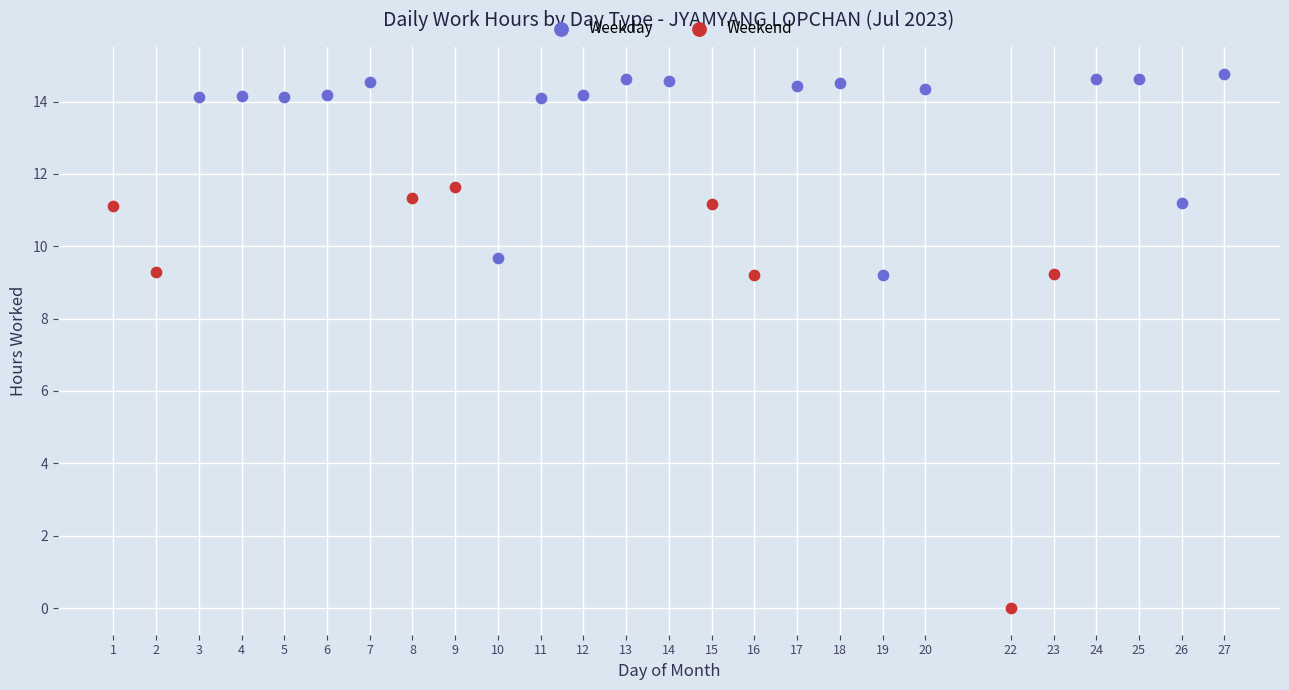

Which series has the largest Y range (max minus min)?

Weekend